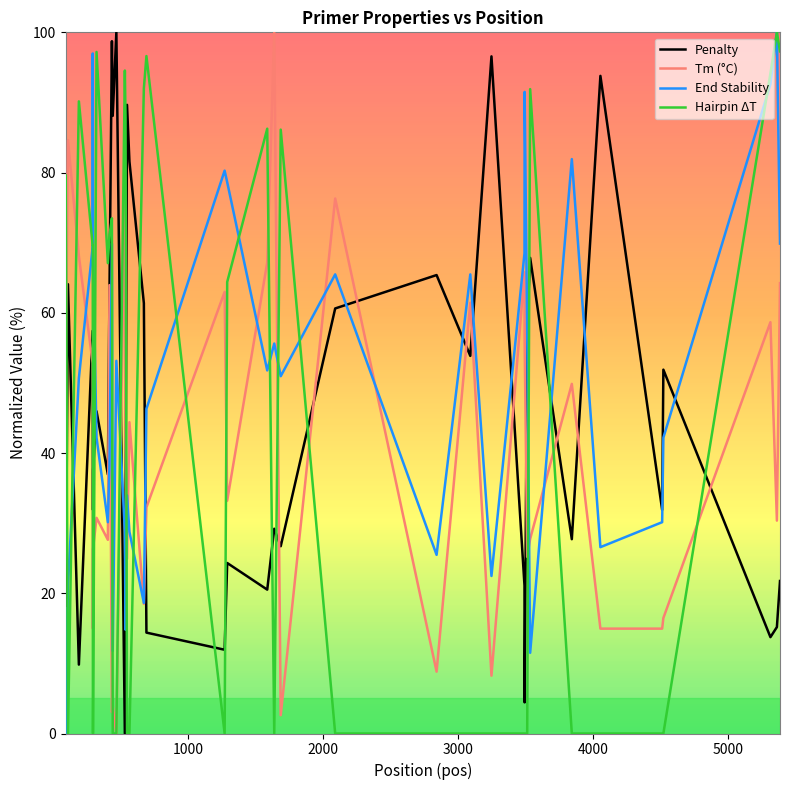

True or false: End Stability and Penalty cross at least once.

True